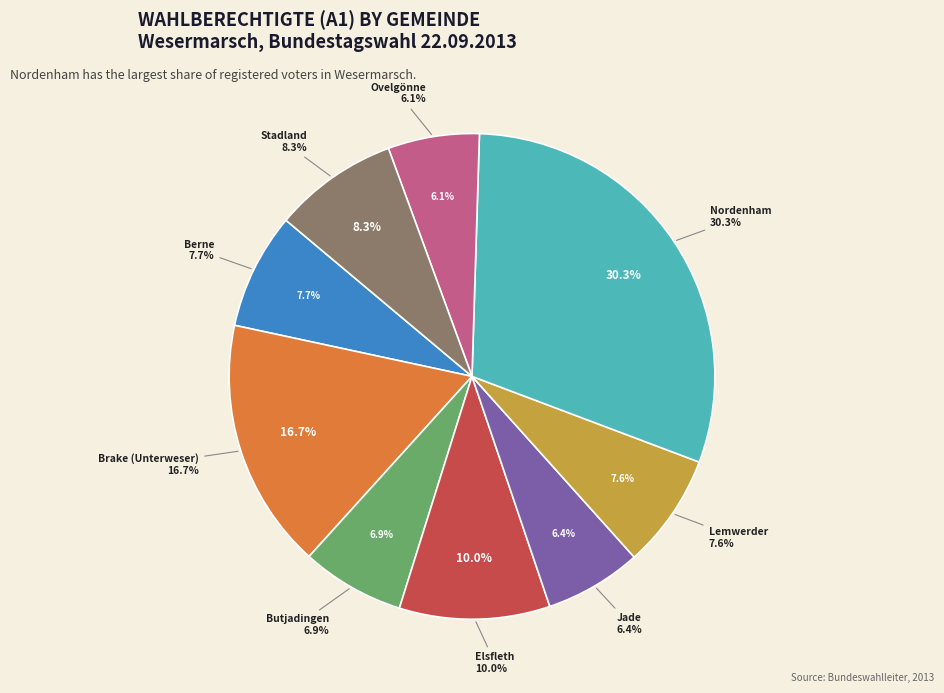

Which category has the smallest portion of the pie?

Ovelgönne